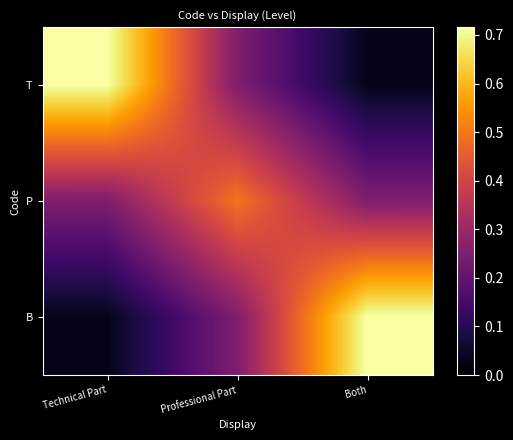

Reading left to right, list all the values displayed in this chart.

T: Technical Part=0.7	Professional Part=0.3	Both=0.0
P: Technical Part=0.3	Professional Part=0.5	Both=0.3
B: Technical Part=0.0	Professional Part=0.3	Both=0.7